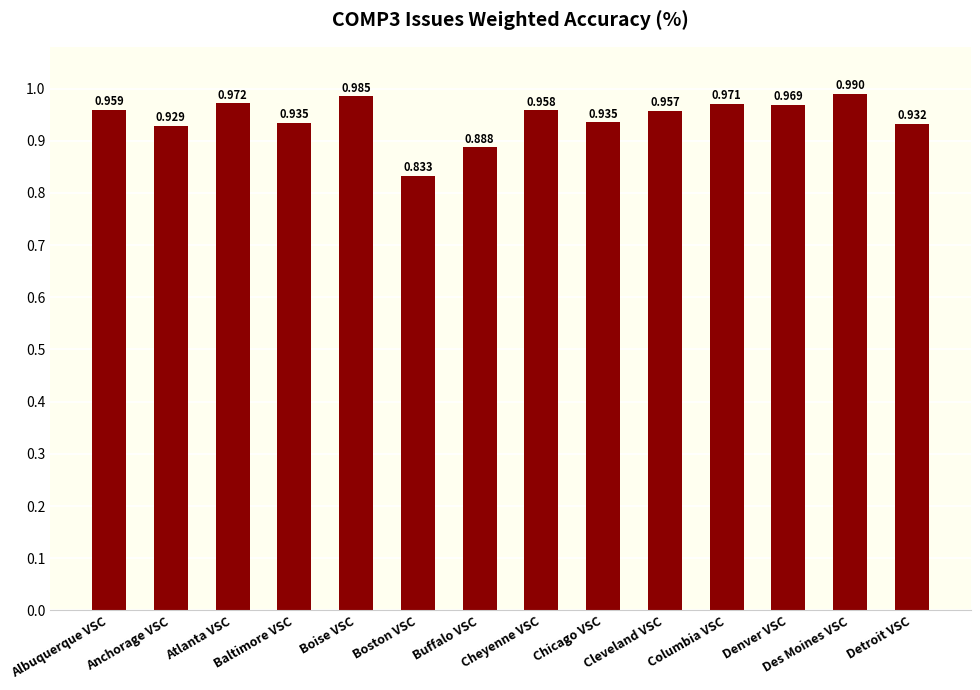

What is the label of the 1st bar from the right?

Detroit VSC